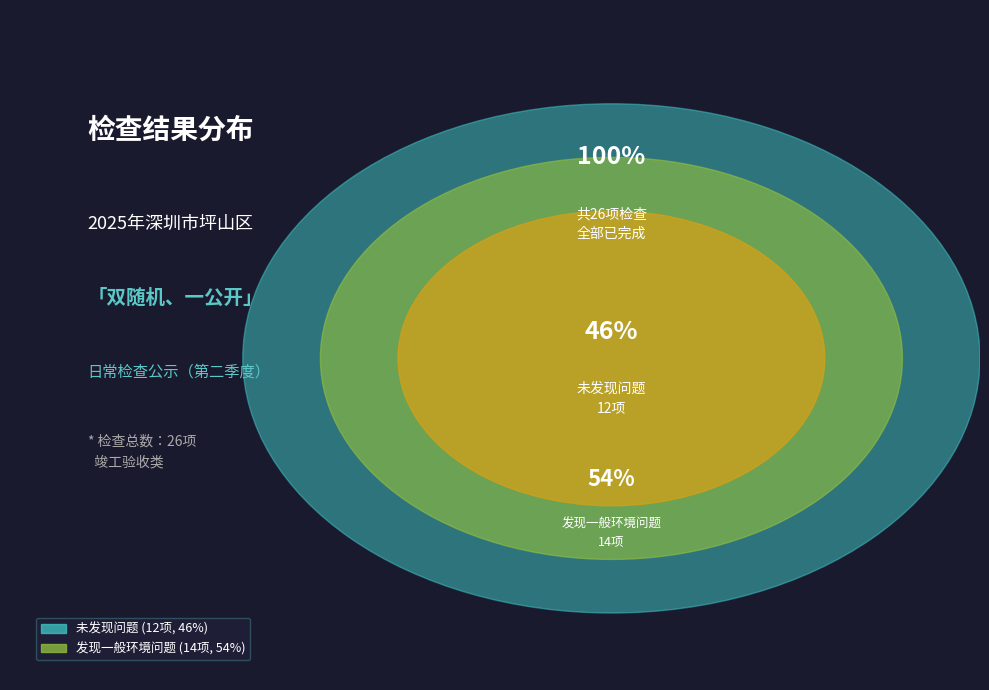

Do 未发现问题 and 发现一般环境问题 together represent more than half of the pie?

Yes